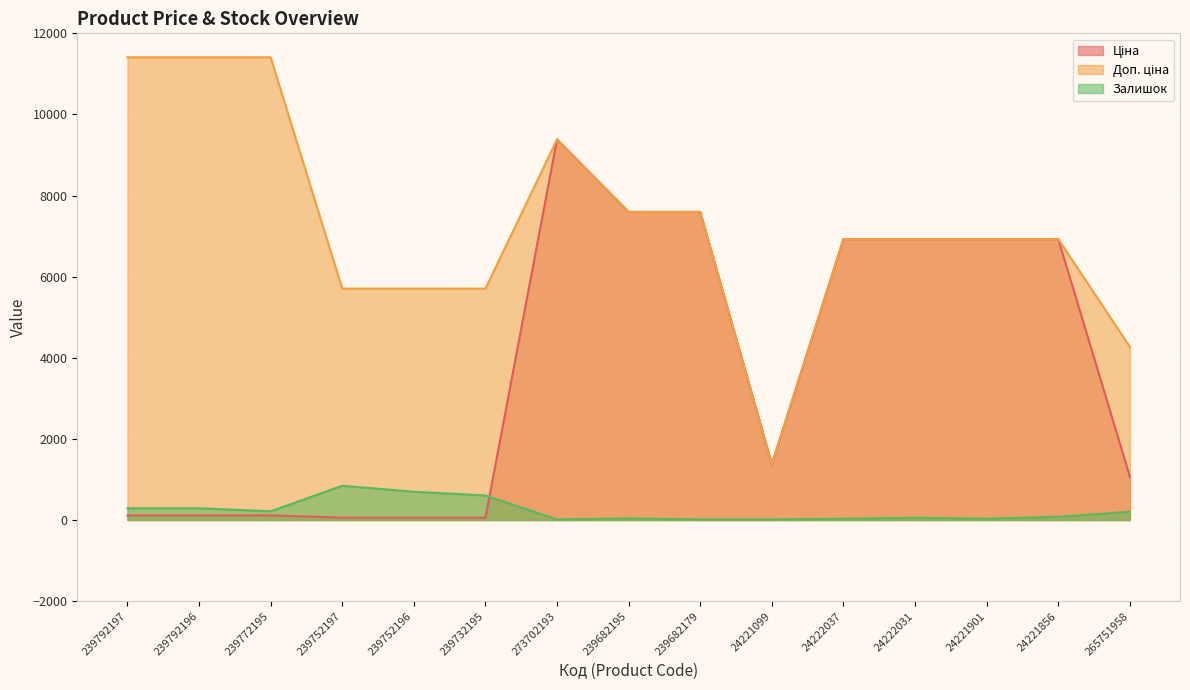

What is the label of the 10th point from the right?

239732195